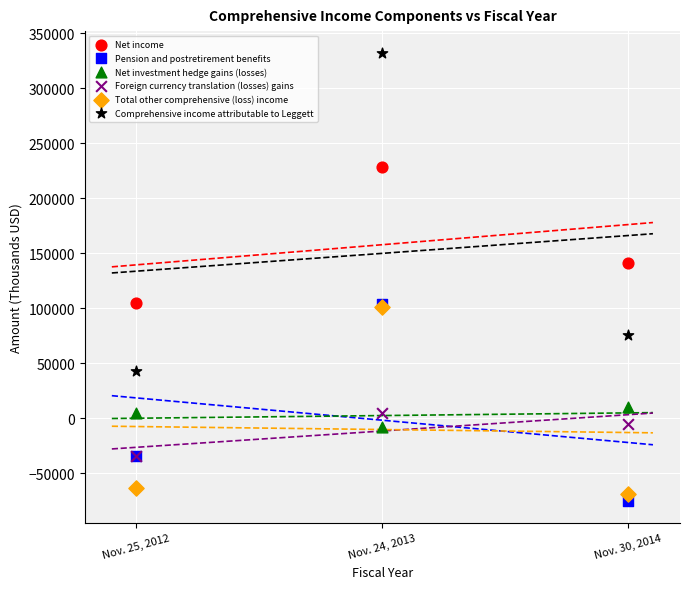

Across all series, what Y value is closest to 128261?

140959